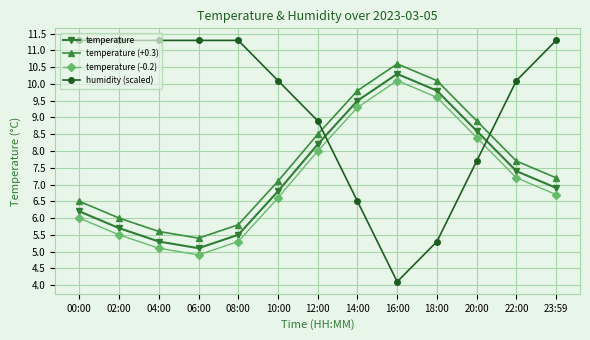

True or false: temperature (-0.2) and temperature intersect in this chart.

False